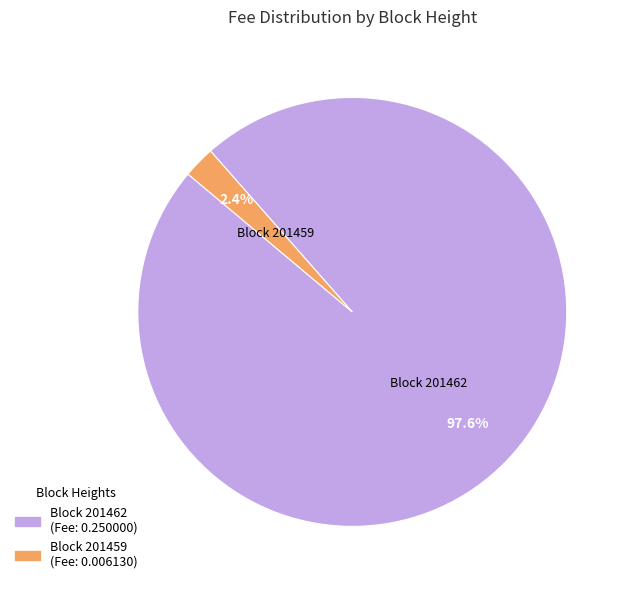

Is there any slice that represents more than half of the pie?

Yes